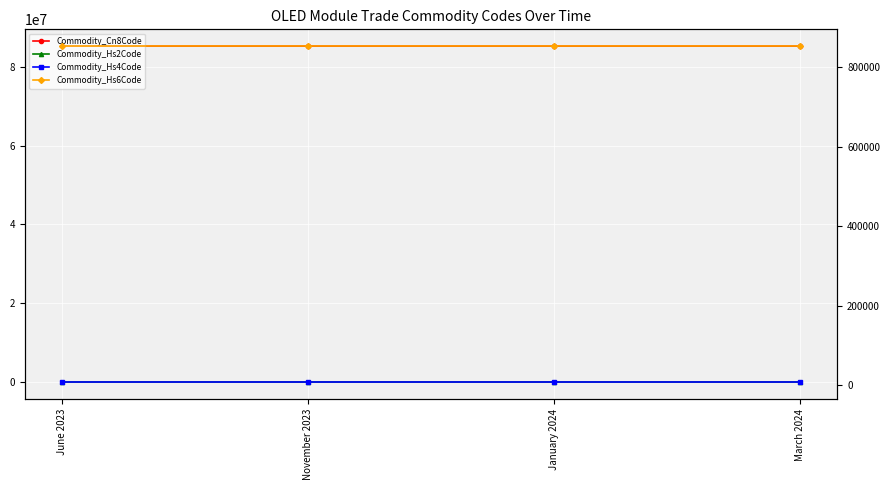

Which series has the widest spread of values?

Commodity_Cn8Code